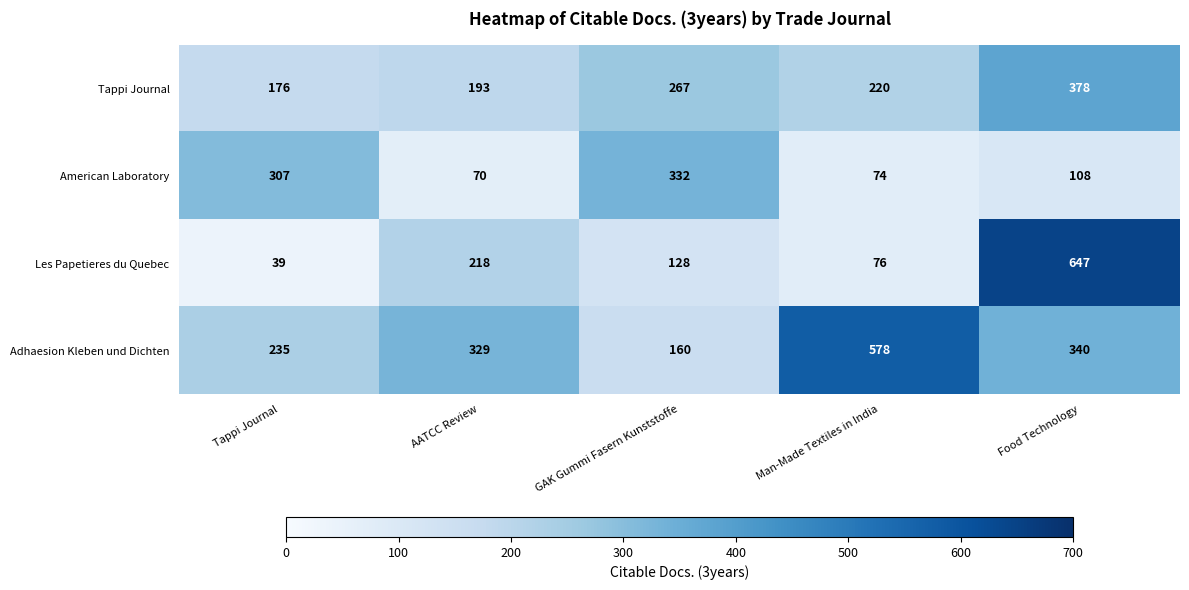

Reading right to left, extract all data points from this chart.

Tappi Journal: 378	220	267	193	176
American Laboratory: 108	74	332	70	307
Les Papetieres du Quebec: 647	76	128	218	39
Adhaesion Kleben und Dichten: 340	578	160	329	235